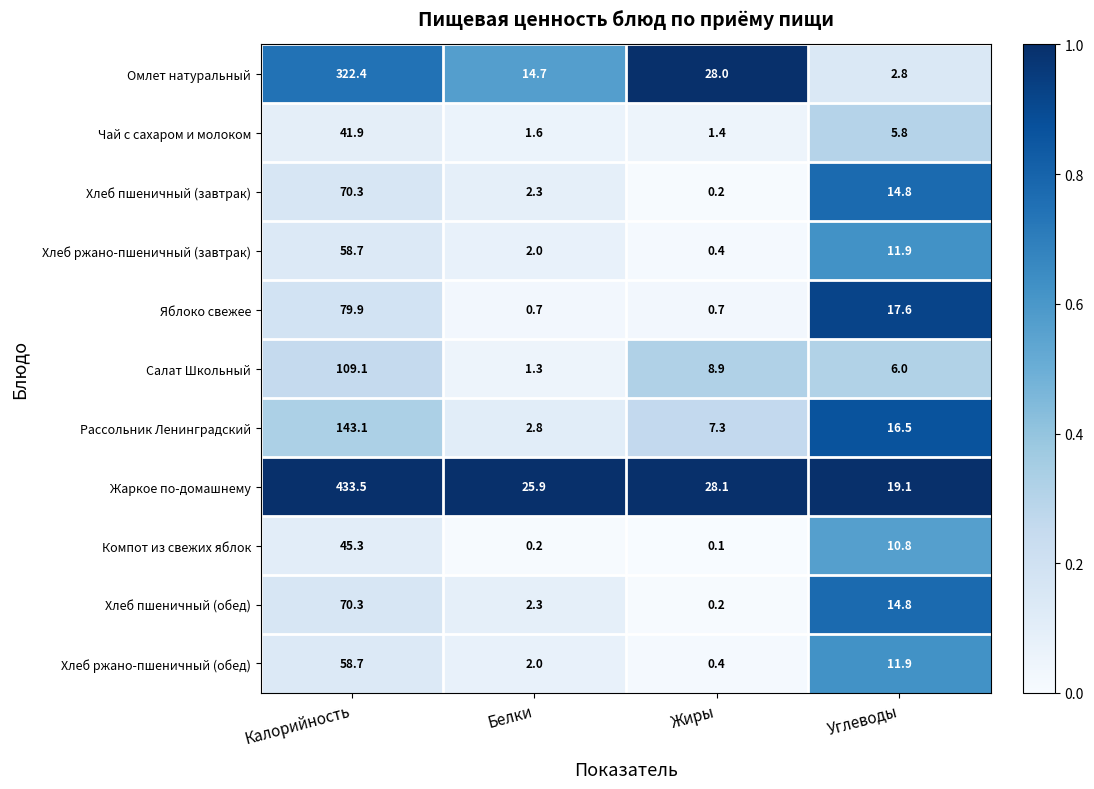

At which category is the sum across all series the highest?

Калорийность